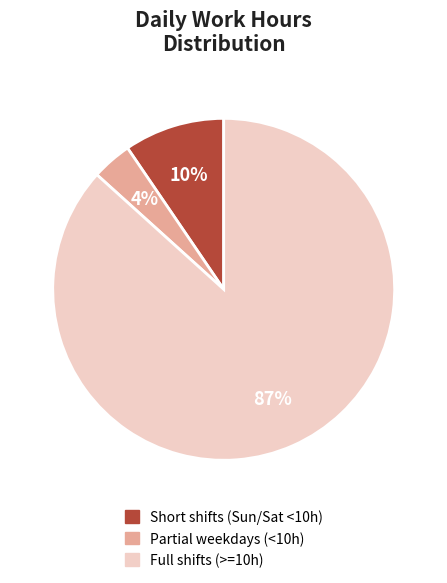

Combined, do Partial weekdays (<10h) and Full shifts (>=10h) account for over 50%?

Yes